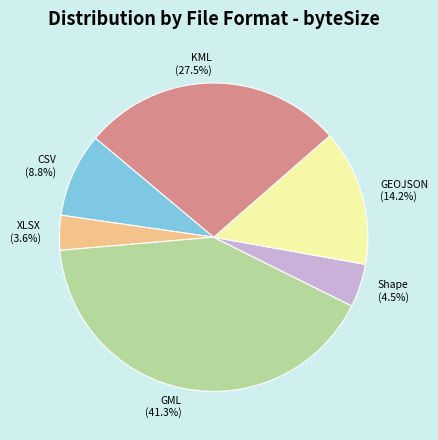

Rank the categories by value from highest to lowest.

GML, KML, GEOJSON, CSV, Shape, XLSX